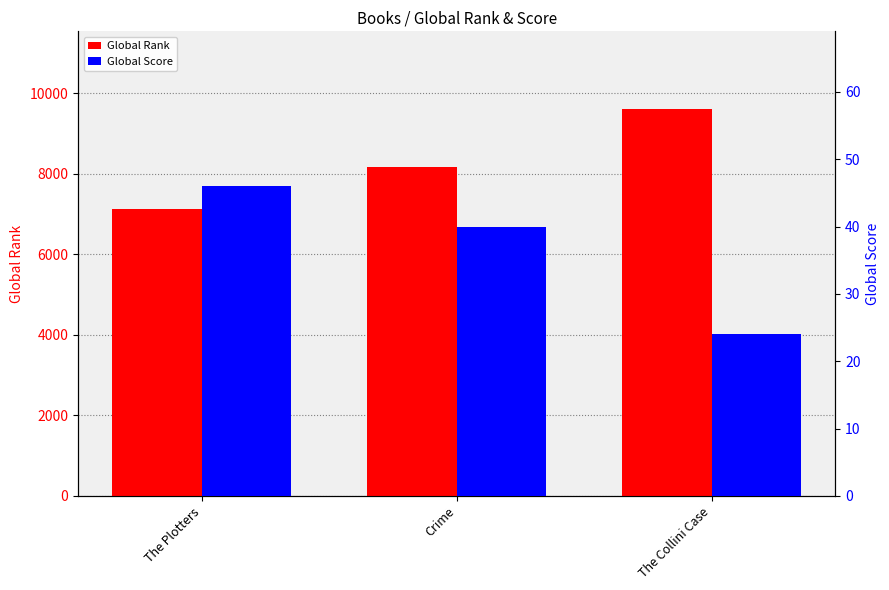

At how many categories does at least one series exceed 4522?

3